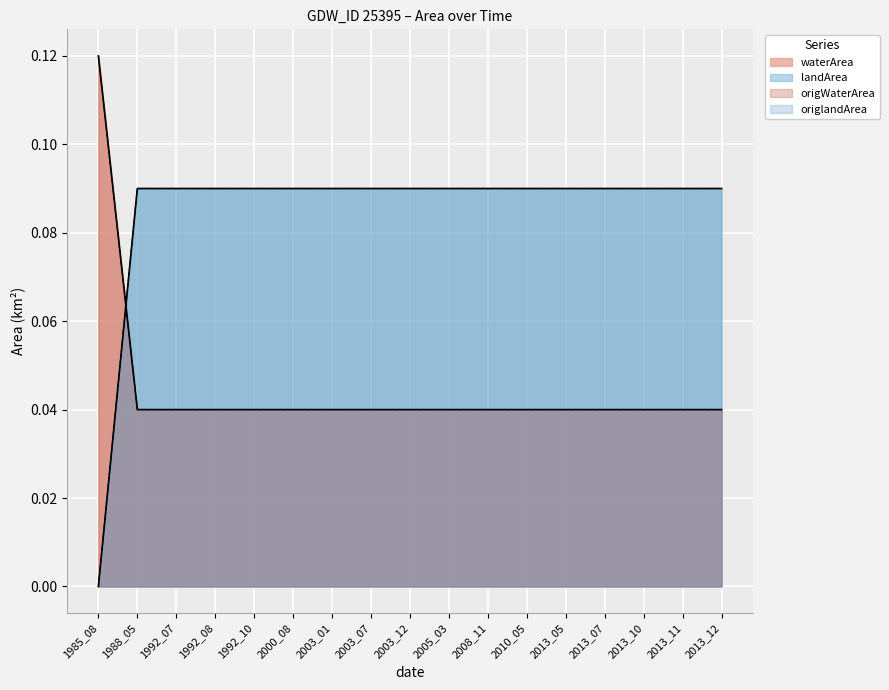

Does the chart display data point markers on the line(s)?

No